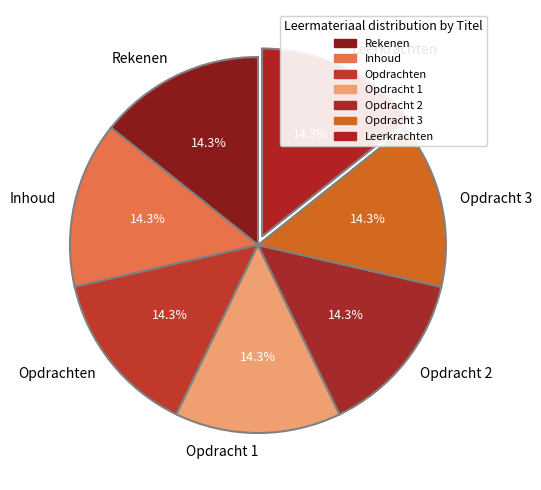

To the nearest percent, what percentage of the pie is Leerkrachten?

14%